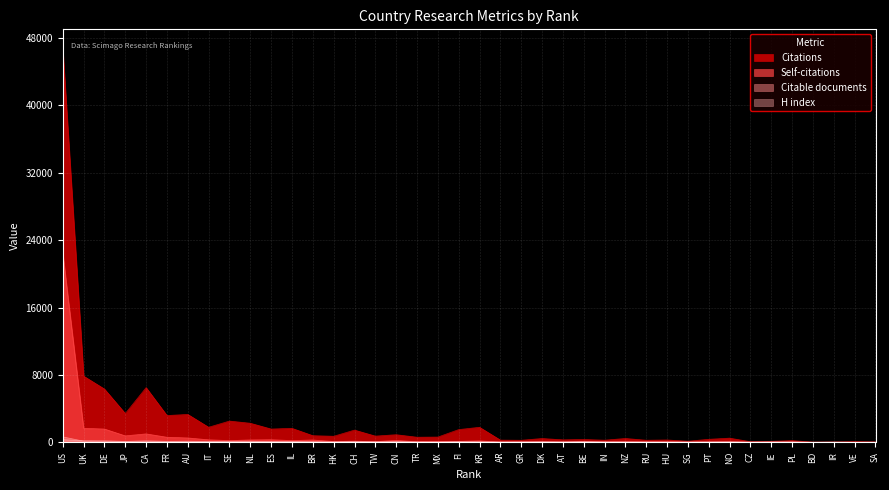

Is it true that H index equals 80 at PT?

False